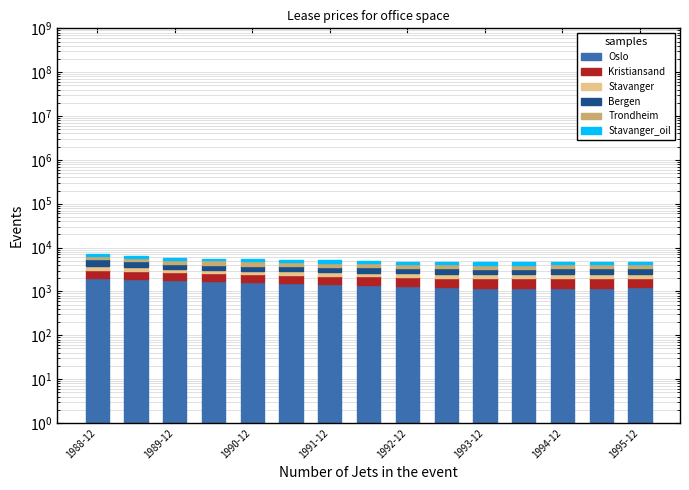

Does the chart contain any negative values?

No